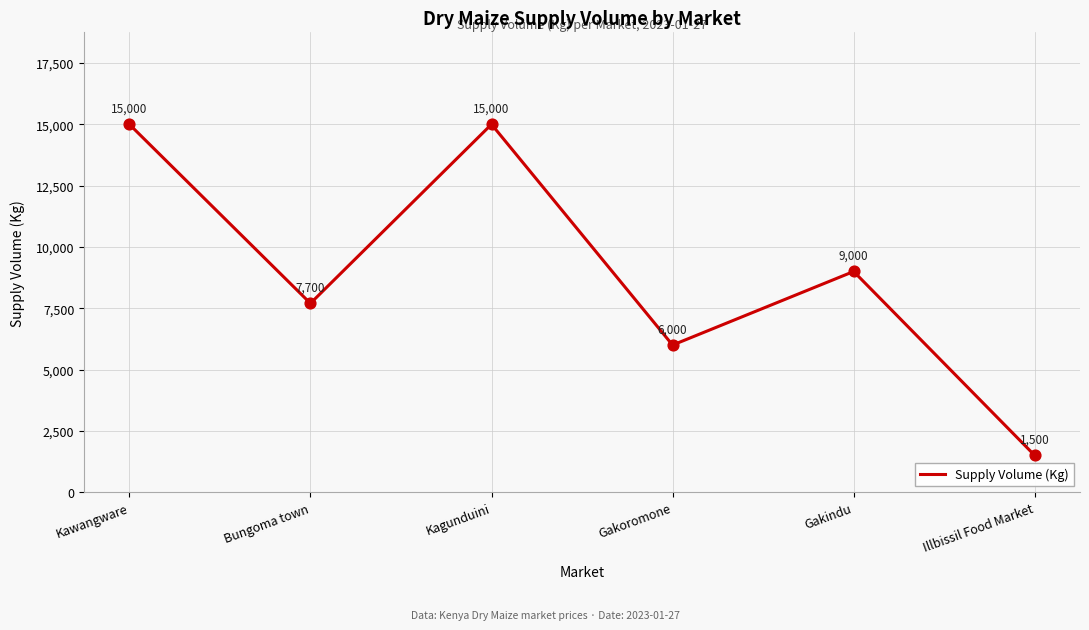

What is the change in value from Kagunduini to Gakindu?

-6000